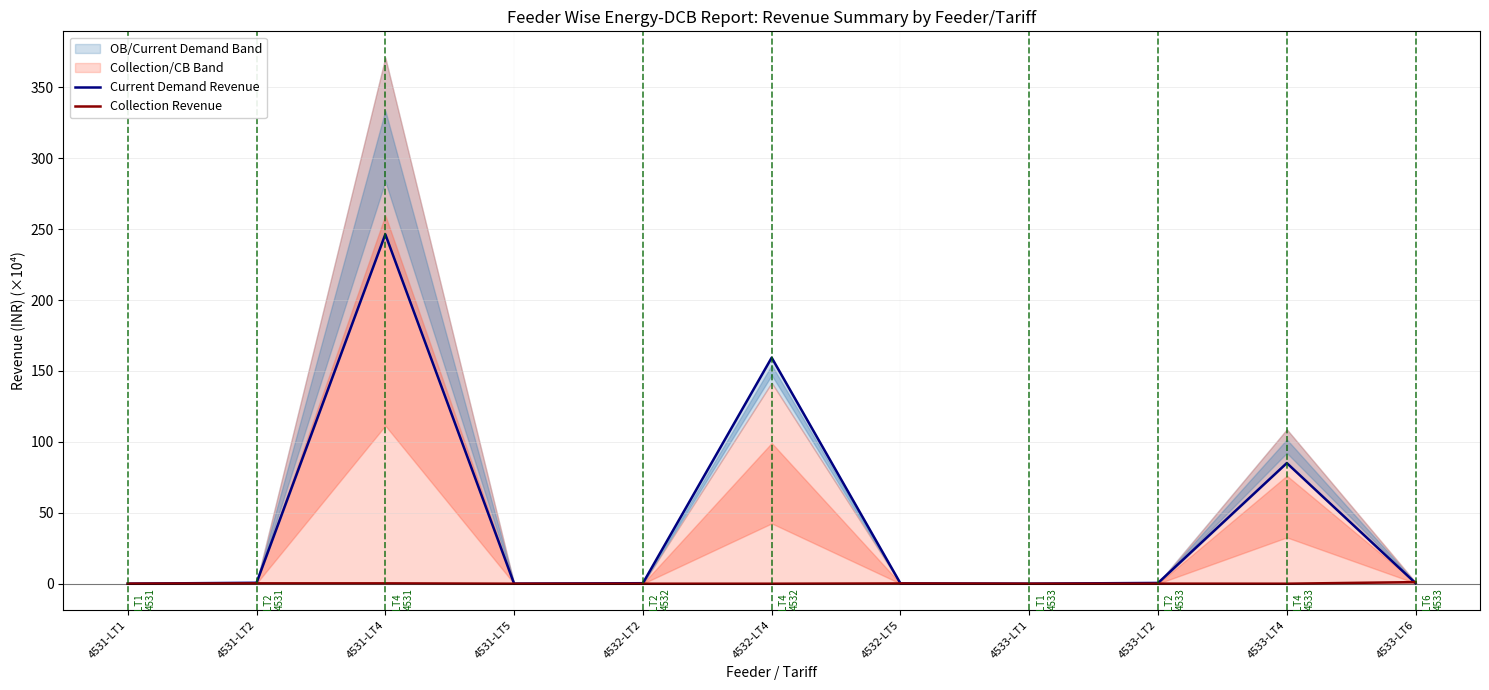

What is the difference between the second highest and minimum values in the Collection Revenue series?

0.3